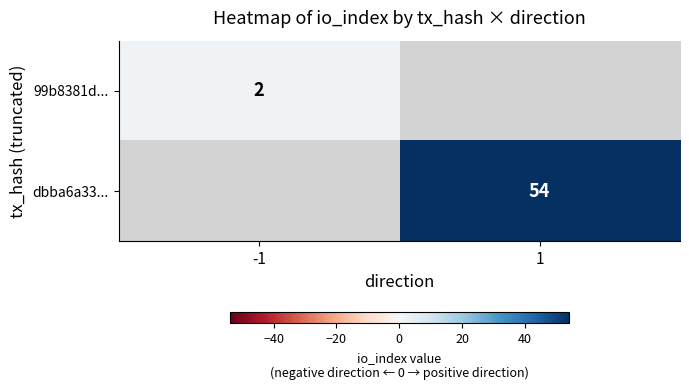

True or false: 99b8381d... has a value of 3 at -1.

False